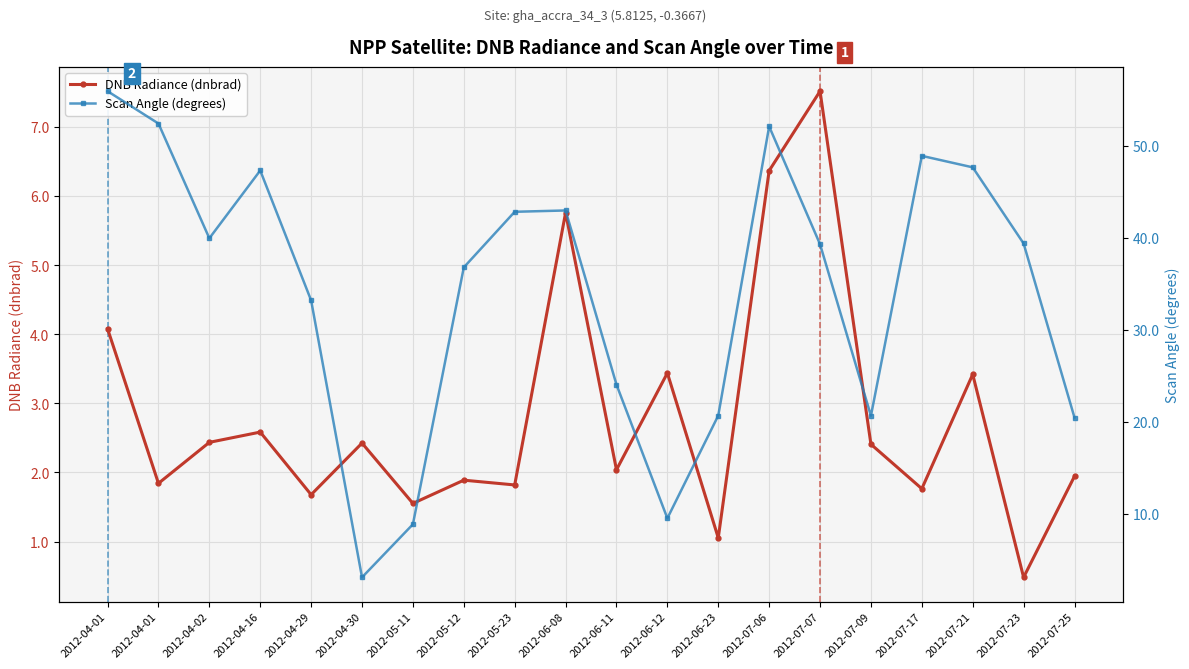

What is the average value of the Scan Angle (degrees) series?

34.3